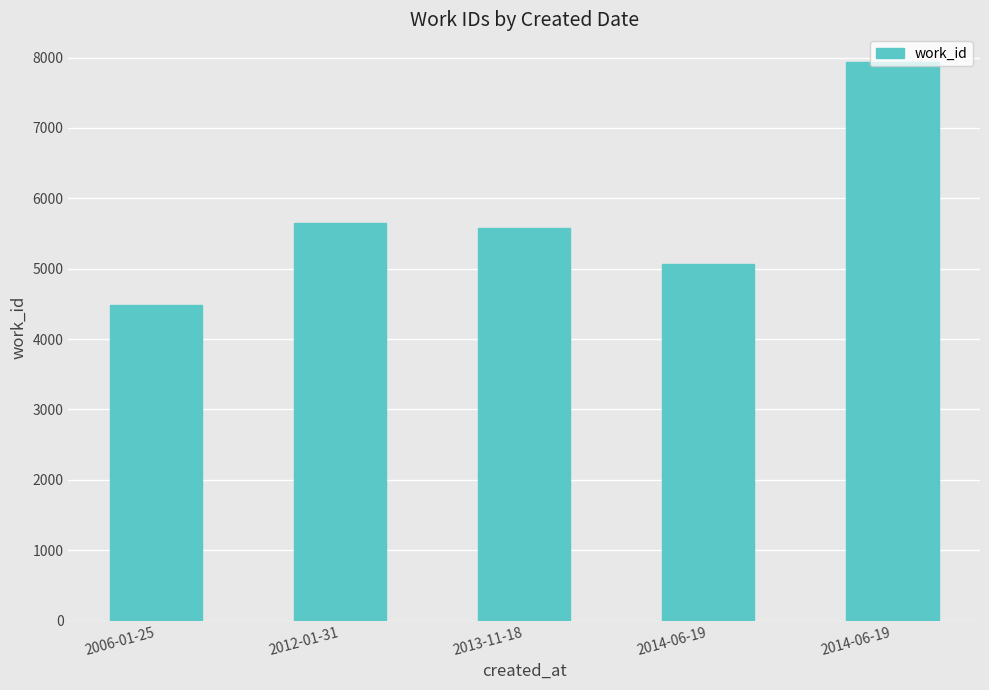

Is it true that the value at 2014-06-19 is 7933?

True